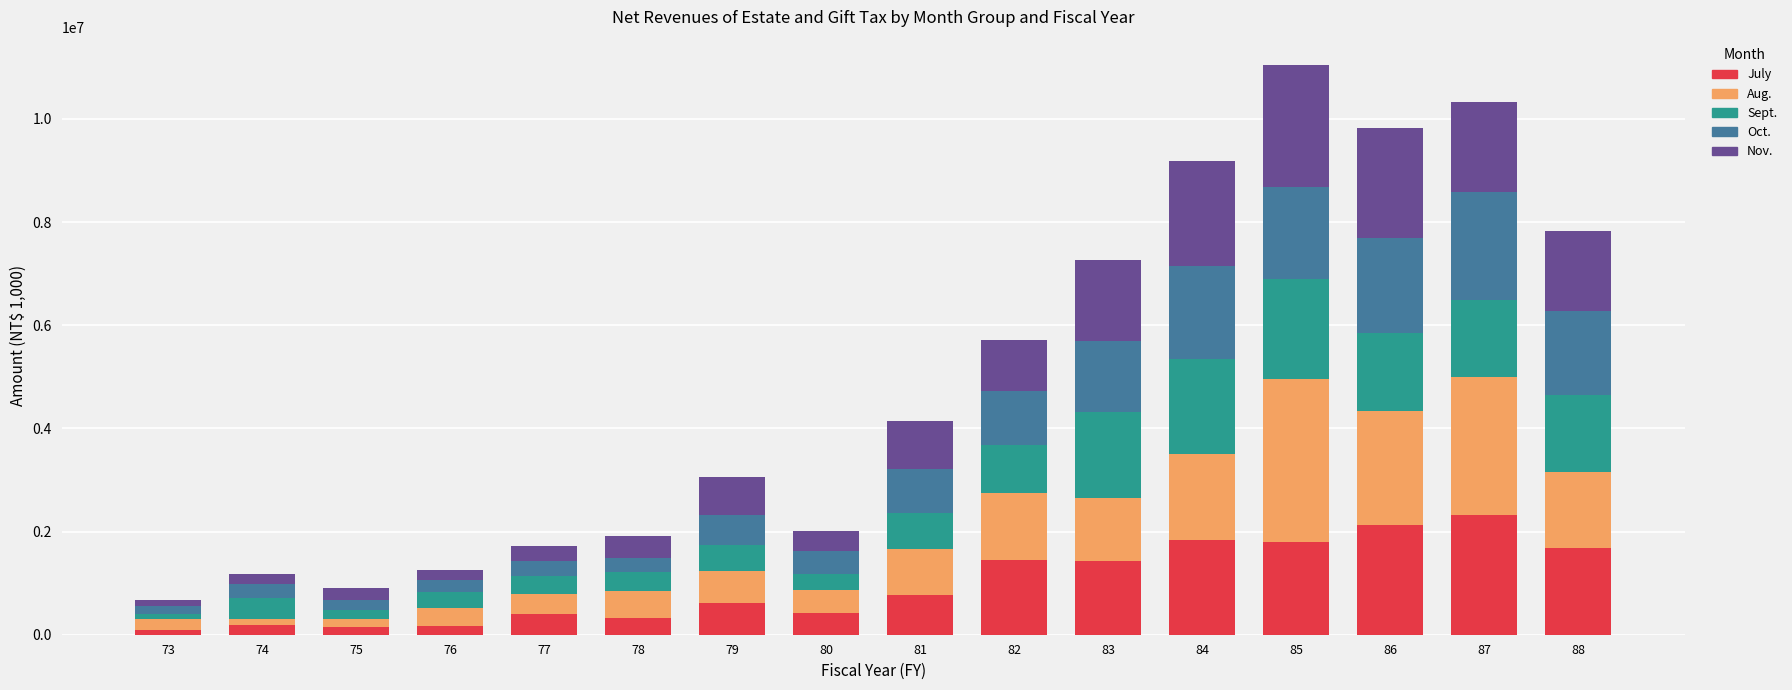

Does the chart contain stacked bars?

Yes